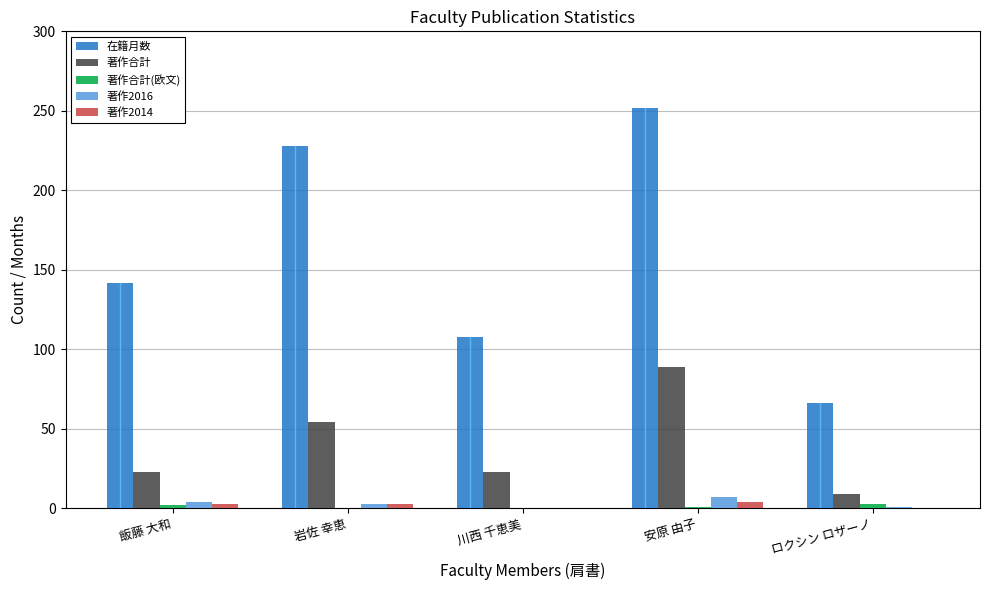

What is the greatest value displayed?

252